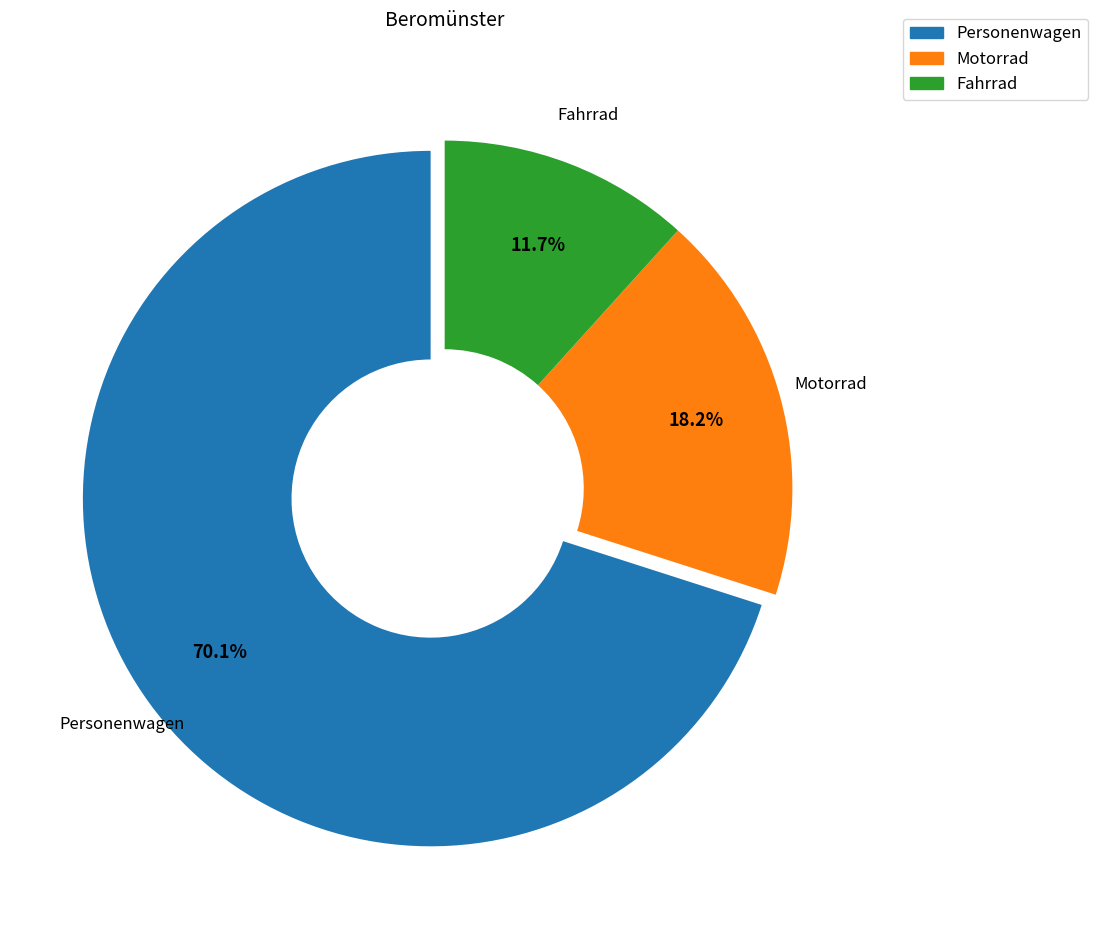

Count the number of slices in the pie.

3